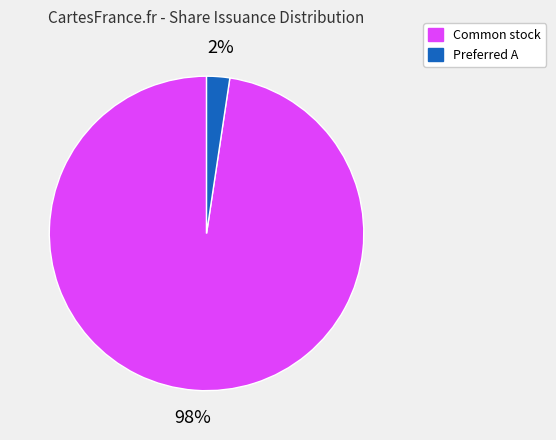

Is there a majority slice in this chart?

Yes